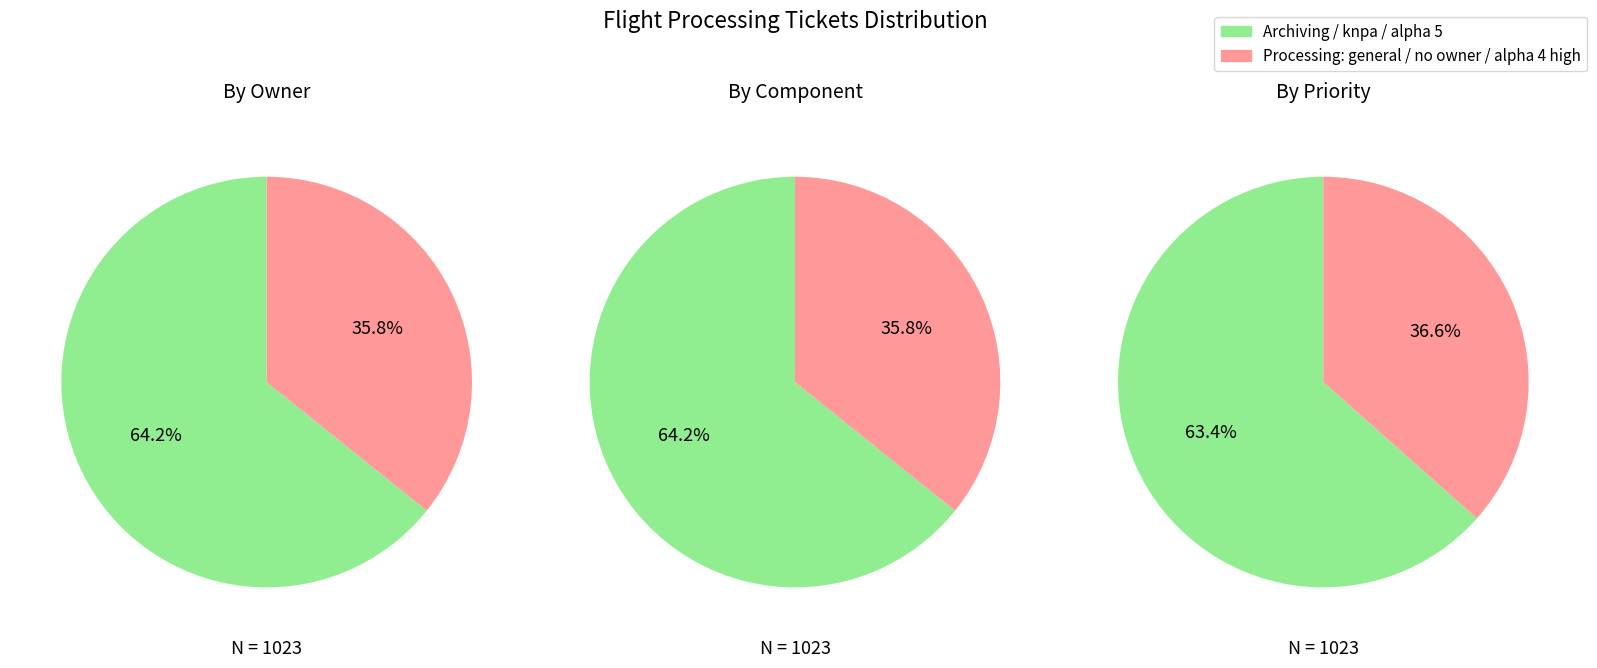

What is the change in value from 374 to 283?

-91